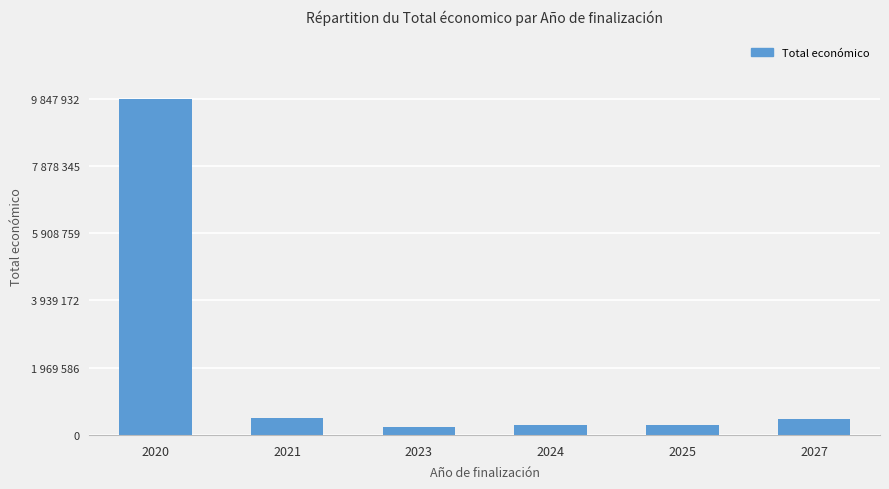

Does the chart contain any negative values?

No